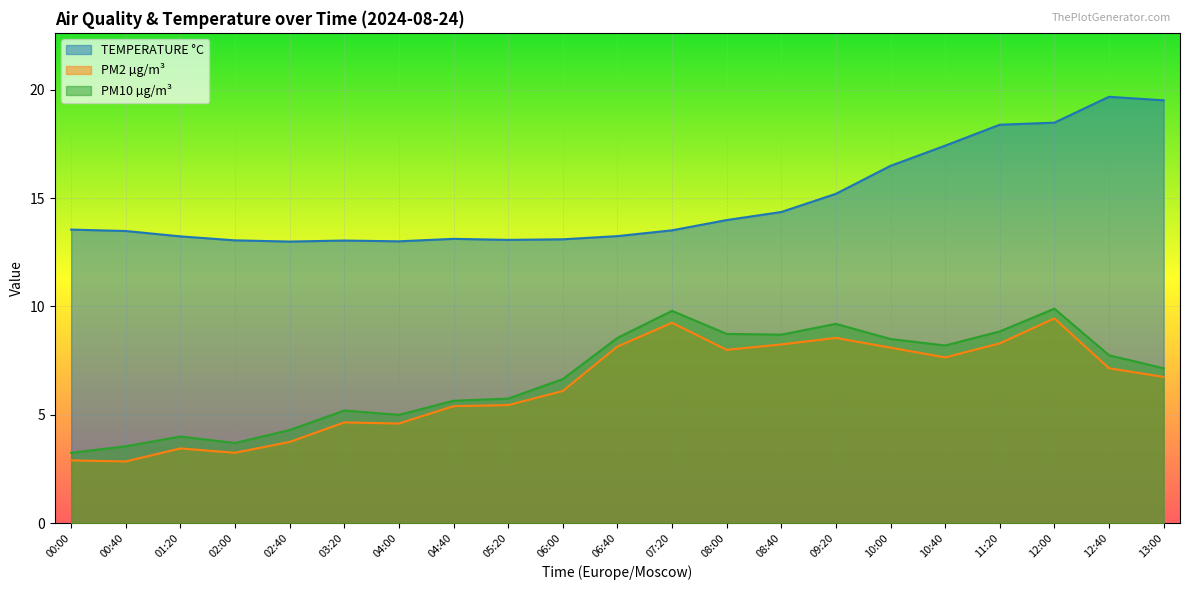

What is the difference between the TEMPERATURE °C values at 02:40 and 00:40?

0.5